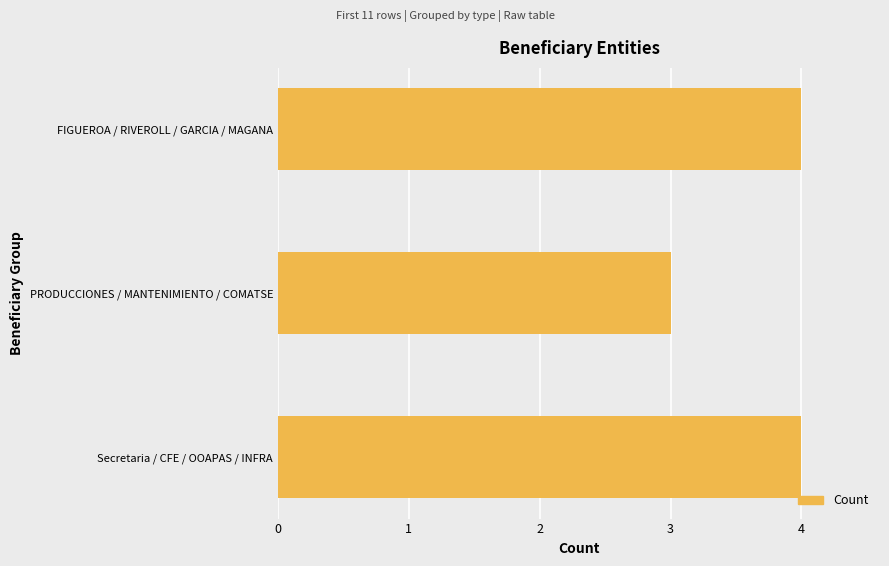

Which category has the lowest value across all series?

PRODUCCIONES / MANTENIMIENTO / COMATSE